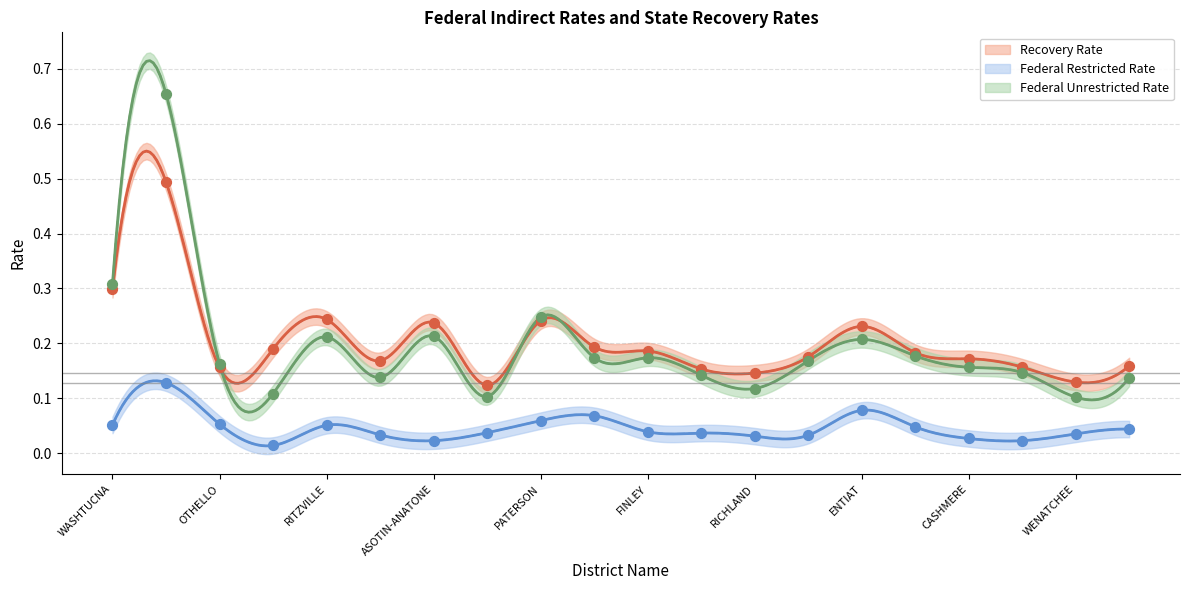

Which series has the largest total across all categories?

Recovery Rate